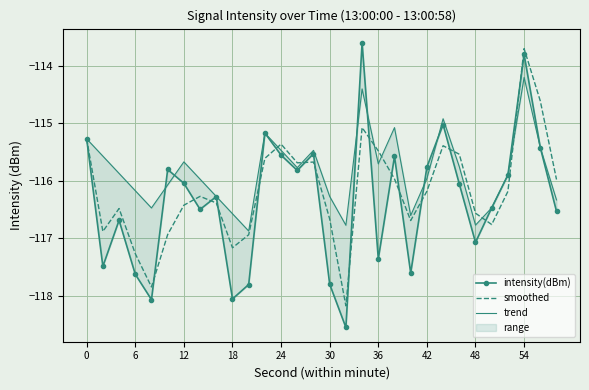

What is the minimum value for smoothed?

-118.2